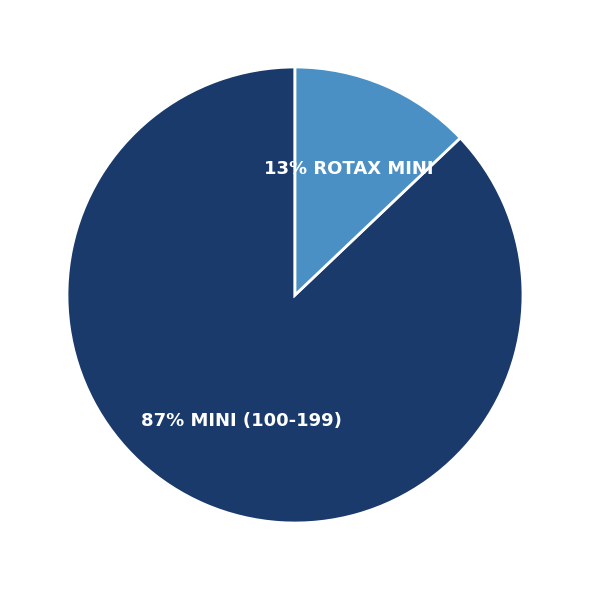

How many segments does this pie chart have?

2